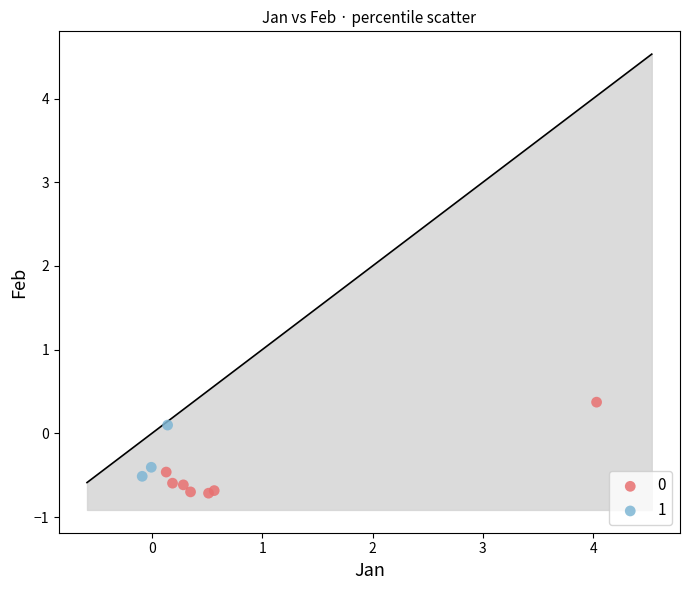

Which series reaches the minimum Y coordinate?

0